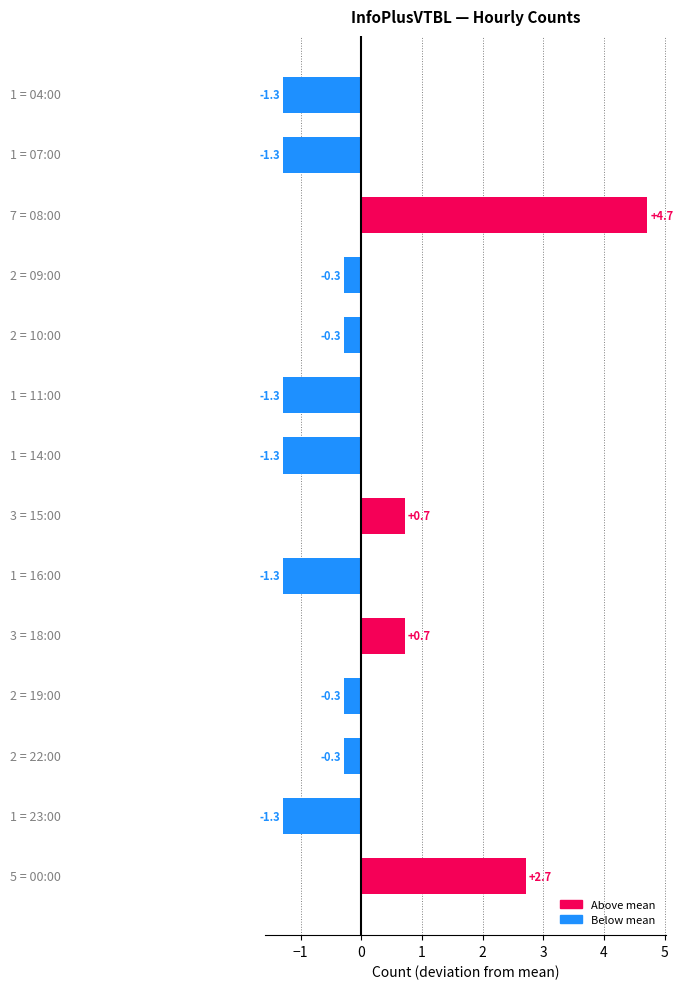

What is the difference between the maximum and minimum values?

6.0